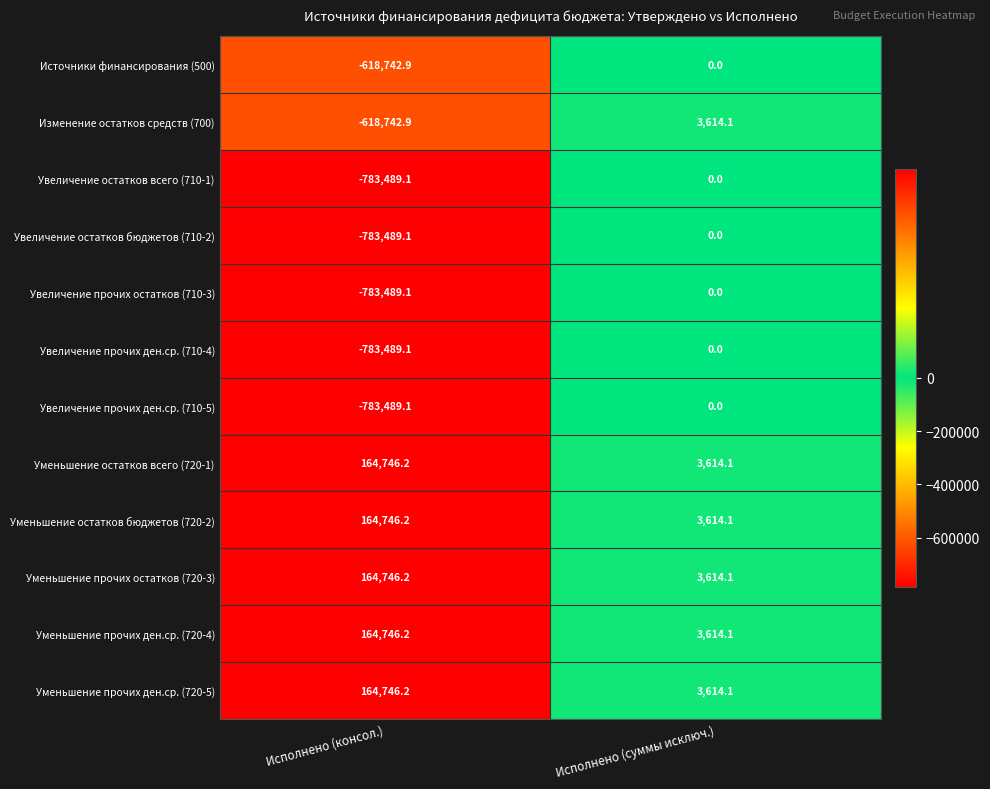

Rank the categories by Увеличение прочих ден.ср. (710-5) value from highest to lowest.

Исполнено (суммы исключ.), Исполнено (консол.)